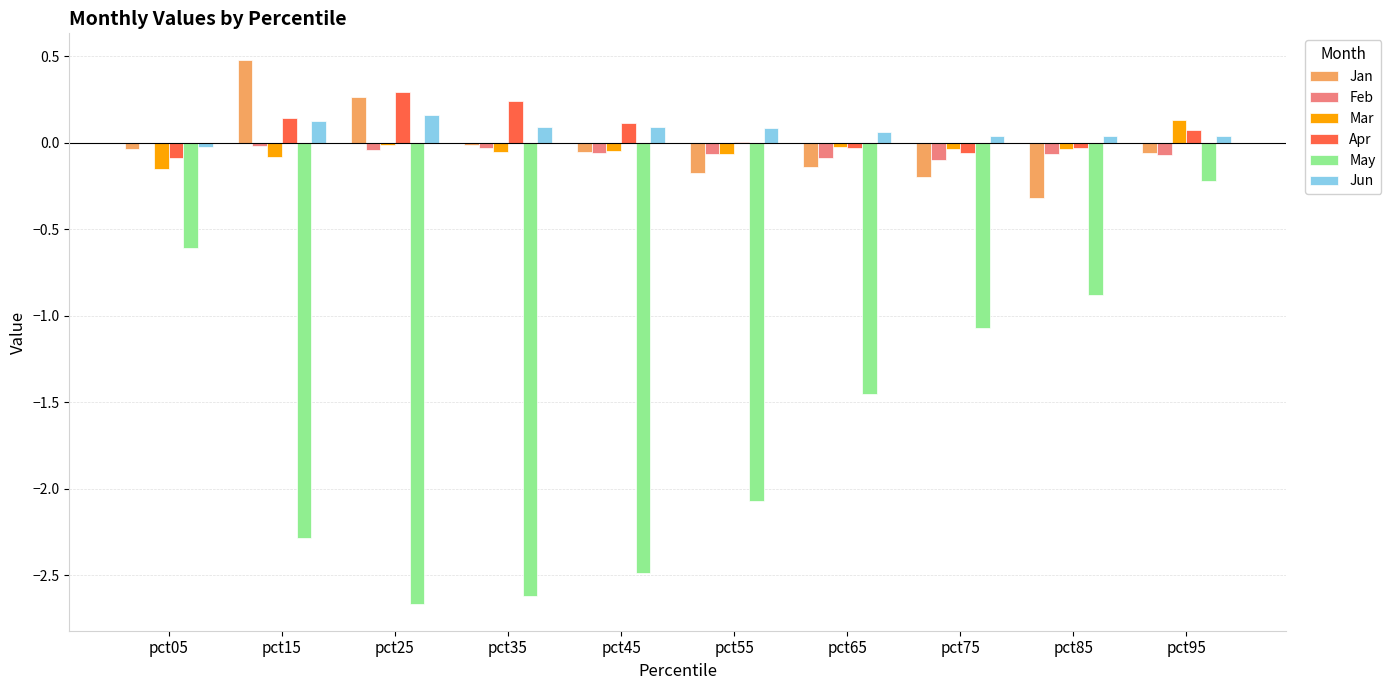

The May series shows -0.2 at pct95. True or false?

True